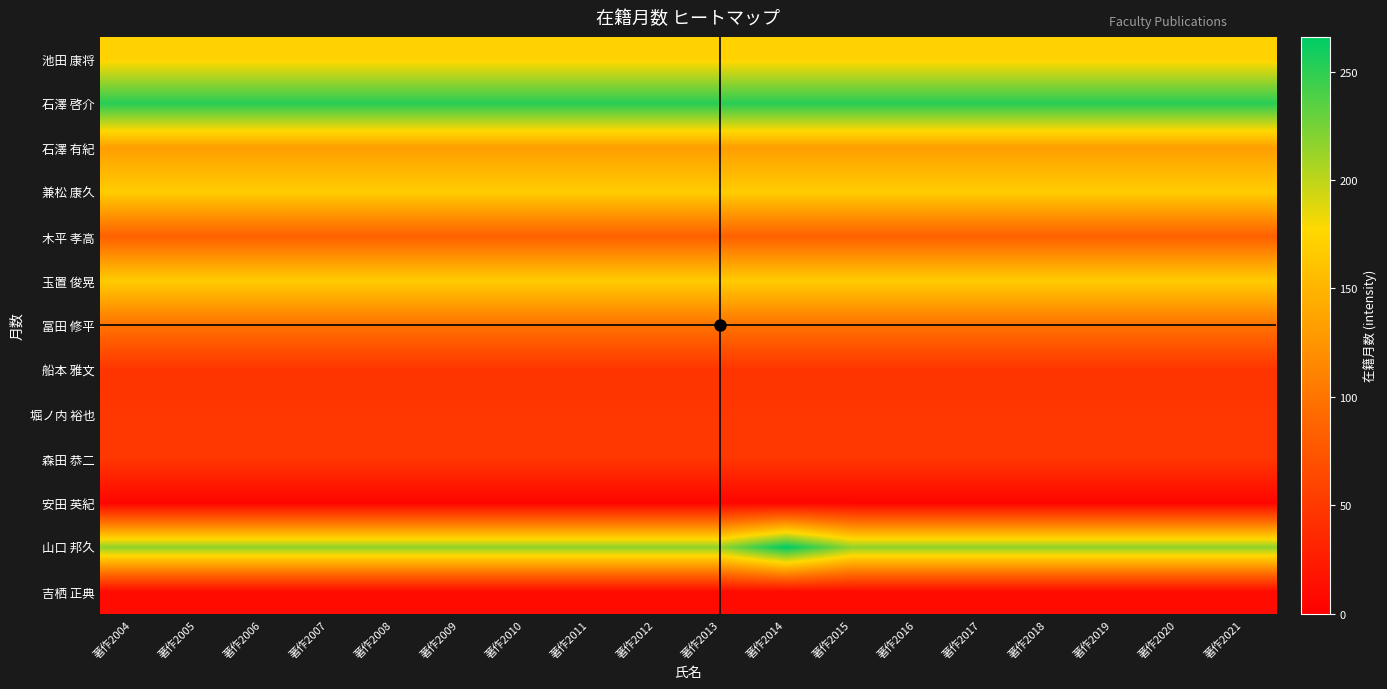

Reading left to right, transcribe all the data shown in this chart.

池田 康将: 著作2004=173	著作2005=173	著作2006=173	著作2007=173	著作2008=173	著作2009=173	著作2010=173	著作2011=173	著作2012=173	著作2013=173	著作2014=173	著作2015=173	著作2016=173	著作2017=173	著作2018=173	著作2019=173	著作2020=173	著作2021=173
石澤 啓介: 著作2004=252	著作2005=252	著作2006=252	著作2007=252	著作2008=252	著作2009=252	著作2010=252	著作2011=252	著作2012=252	著作2013=252	著作2014=252	著作2015=252	著作2016=252	著作2017=252	著作2018=252	著作2019=252	著作2020=252	著作2021=252
石澤 有紀: 著作2004=132	著作2005=132	著作2006=132	著作2007=132	著作2008=132	著作2009=132	著作2010=132	著作2011=132	著作2012=132	著作2013=132	著作2014=132	著作2015=132	著作2016=132	著作2017=132	著作2018=132	著作2019=132	著作2020=132	著作2021=132
兼松 康久: 著作2004=168	著作2005=168	著作2006=168	著作2007=168	著作2008=168	著作2009=168	著作2010=168	著作2011=168	著作2012=168	著作2013=168	著作2014=168	著作2015=168	著作2016=168	著作2017=168	著作2018=168	著作2019=168	著作2020=168	著作2021=168
木平 孝高: 著作2004=84	著作2005=84	著作2006=84	著作2007=84	著作2008=84	著作2009=84	著作2010=84	著作2011=84	著作2012=84	著作2013=84	著作2014=84	著作2015=84	著作2016=84	著作2017=84	著作2018=84	著作2019=84	著作2020=84	著作2021=84
玉置 俊晃: 著作2004=168	著作2005=168	著作2006=168	著作2007=168	著作2008=168	著作2009=168	著作2010=168	著作2011=168	著作2012=168	著作2013=168	著作2014=168	著作2015=168	著作2016=168	著作2017=168	著作2018=168	著作2019=168	著作2020=168	著作2021=168
冨田 修平: 著作2004=99	著作2005=99	著作2006=99	著作2007=99	著作2008=99	著作2009=99	著作2010=99	著作2011=99	著作2012=99	著作2013=99	著作2014=99	著作2015=99	著作2016=99	著作2017=99	著作2018=99	著作2019=99	著作2020=99	著作2021=99
船本 雅文: 著作2004=46	著作2005=46	著作2006=46	著作2007=46	著作2008=46	著作2009=46	著作2010=46	著作2011=46	著作2012=46	著作2013=46	著作2014=46	著作2015=46	著作2016=46	著作2017=46	著作2018=46	著作2019=46	著作2020=46	著作2021=46
堀ノ内 裕也: 著作2004=48	著作2005=48	著作2006=48	著作2007=48	著作2008=48	著作2009=48	著作2010=48	著作2011=48	著作2012=48	著作2013=48	著作2014=48	著作2015=48	著作2016=48	著作2017=48	著作2018=48	著作2019=48	著作2020=48	著作2021=48
森田 恭二: 著作2004=48	著作2005=48	著作2006=48	著作2007=48	著作2008=48	著作2009=48	著作2010=48	著作2011=48	著作2012=48	著作2013=48	著作2014=48	著作2015=48	著作2016=48	著作2017=48	著作2018=48	著作2019=48	著作2020=48	著作2021=48
安田 英紀: 著作2004=5	著作2005=5	著作2006=5	著作2007=5	著作2008=5	著作2009=5	著作2010=5	著作2011=5	著作2012=5	著作2013=5	著作2014=5	著作2015=5	著作2016=5	著作2017=5	著作2018=5	著作2019=5	著作2020=5	著作2021=5
山口 邦久: 著作2004=216	著作2005=216	著作2006=216	著作2007=216	著作2008=216	著作2009=216	著作2010=216	著作2011=216	著作2012=216	著作2013=216	著作2014=266	著作2015=216	著作2016=216	著作2017=216	著作2018=216	著作2019=216	著作2020=216	著作2021=216
吉栖 正典: 著作2004=10	著作2005=10	著作2006=10	著作2007=10	著作2008=10	著作2009=10	著作2010=10	著作2011=10	著作2012=10	著作2013=10	著作2014=10	著作2015=10	著作2016=10	著作2017=10	著作2018=10	著作2019=10	著作2020=10	著作2021=10